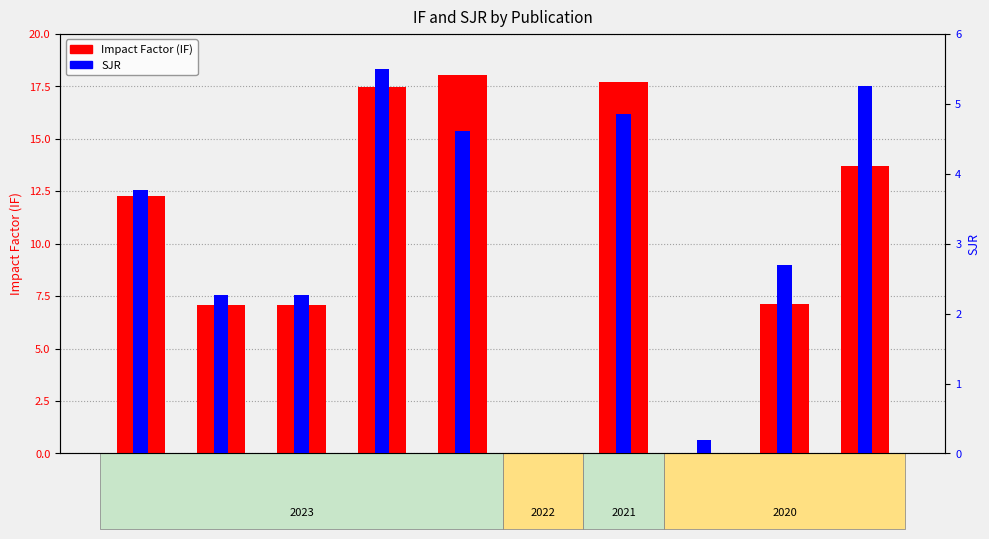

How many series are shown in this chart?

2